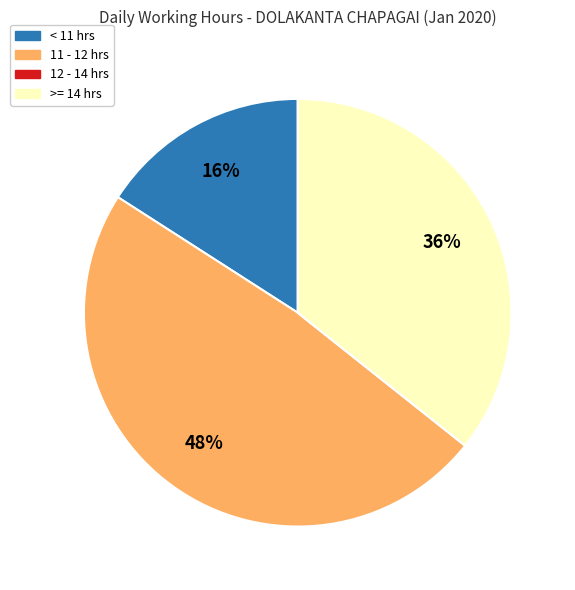

Is there a majority slice in this chart?

No